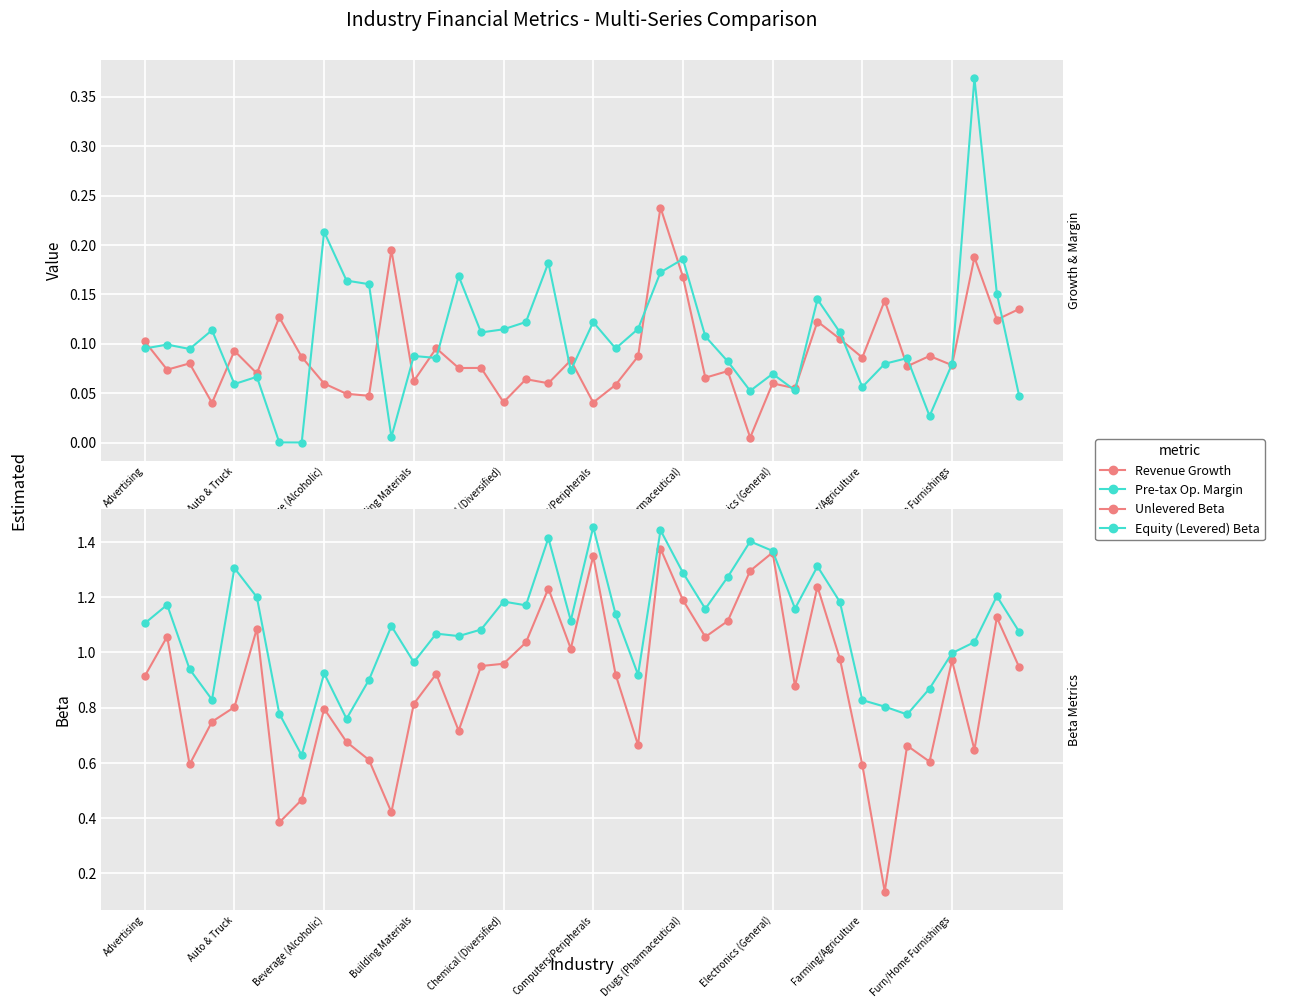

The Pre-tax Op. Margin series shows 0.1 at 37. True or false?

False